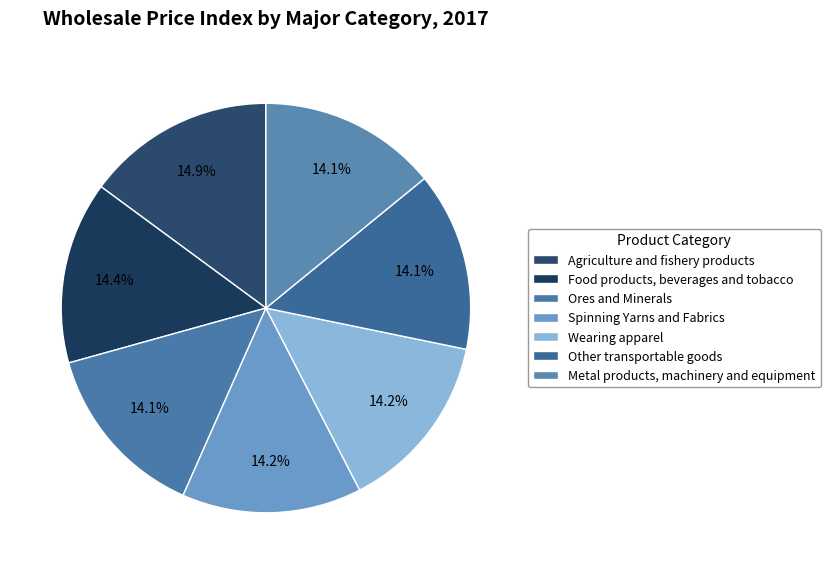

Count the number of slices in the pie.

7